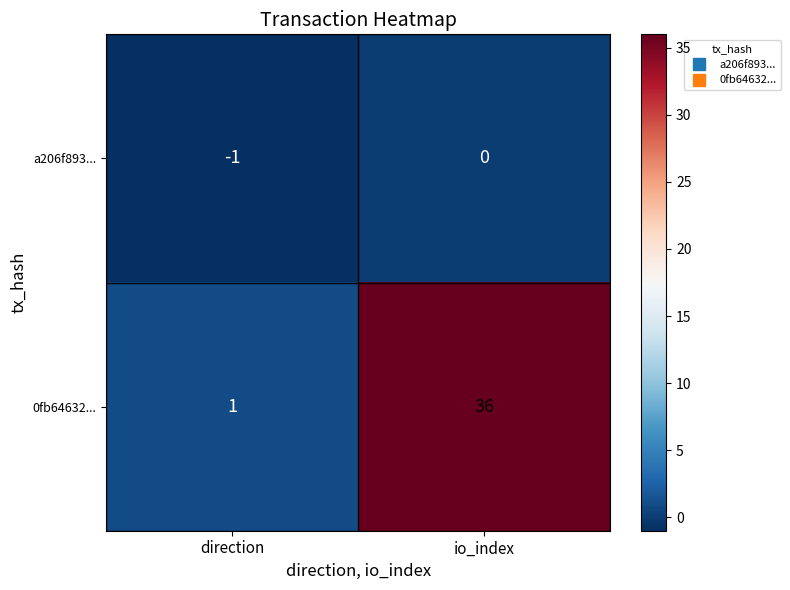

Which category has the lowest value across all series?

direction